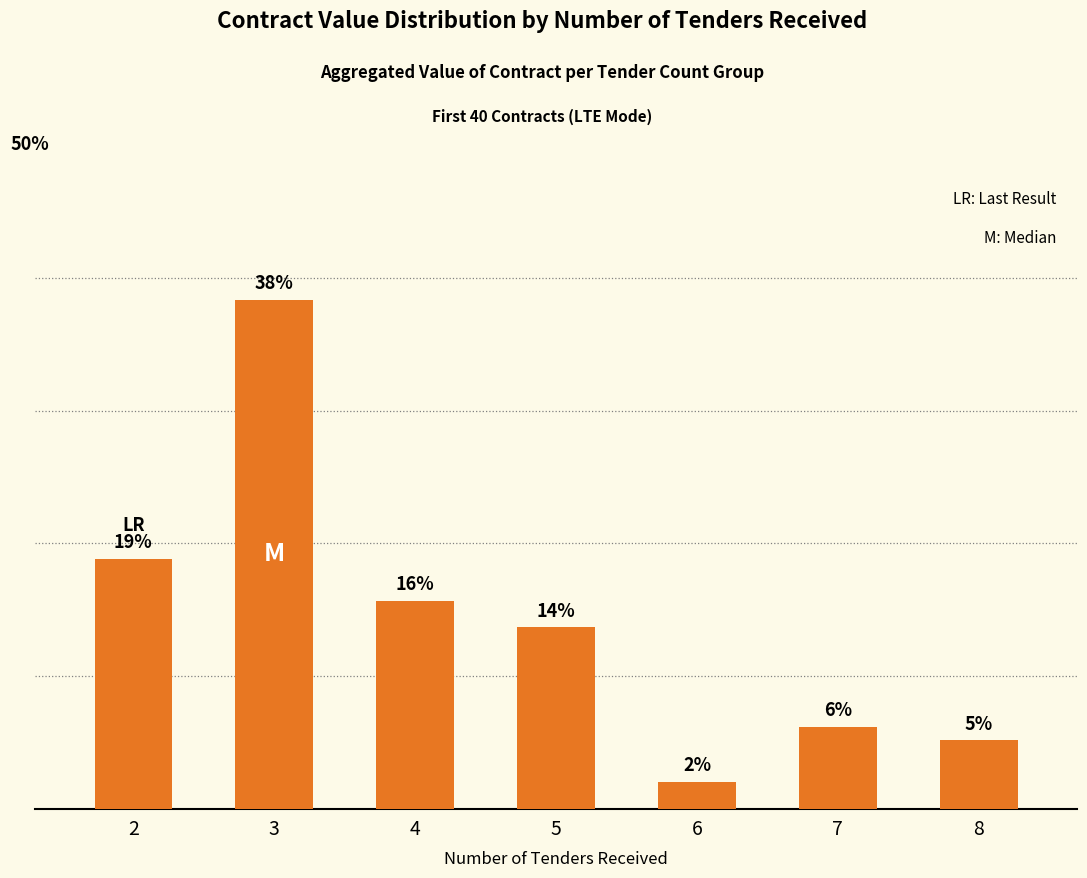

List the labels in order of value, largest first.

3, 2, 4, 5, 7, 8, 6